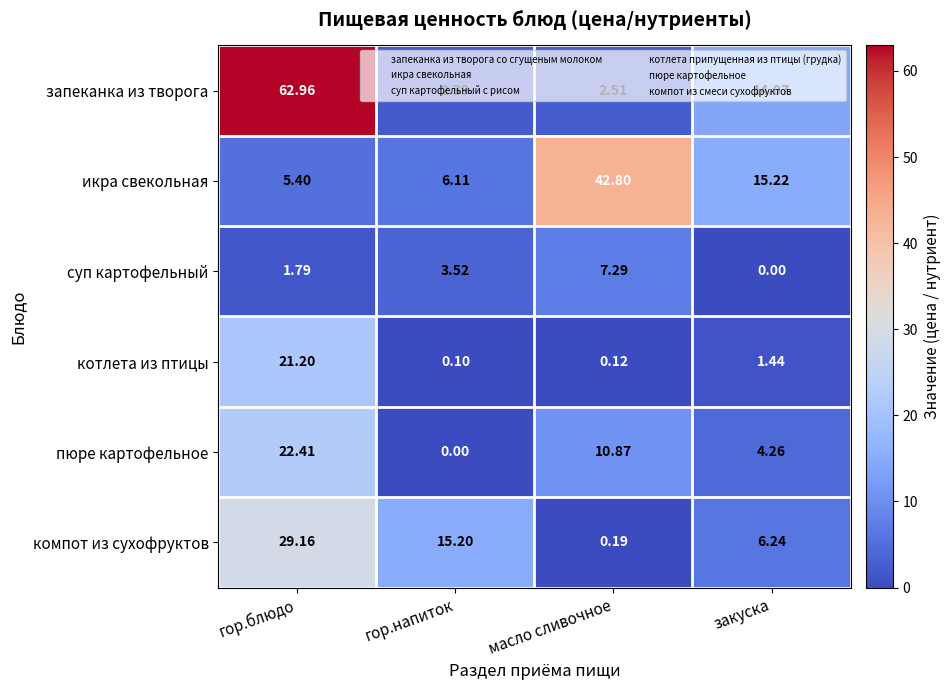

At which label does компот из сухофруктов first exceed 15?

гор.блюдо